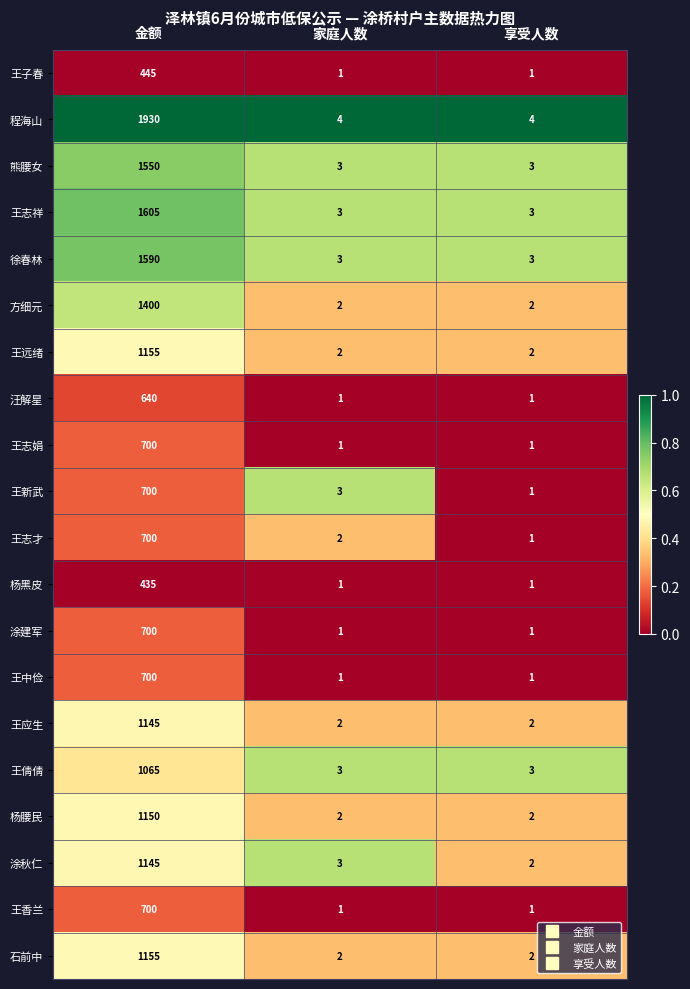

Which category has the highest value across all series?

金额